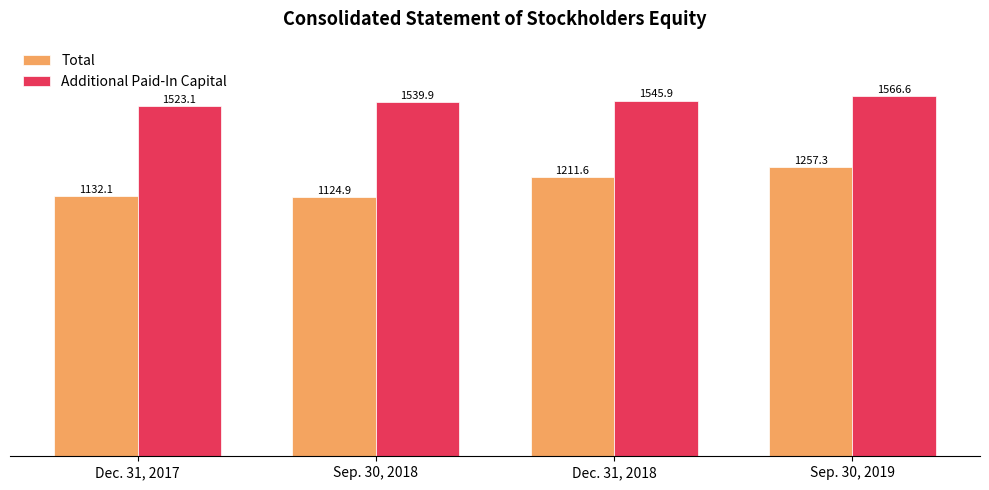

What position from the left is Sep. 30, 2018?

2